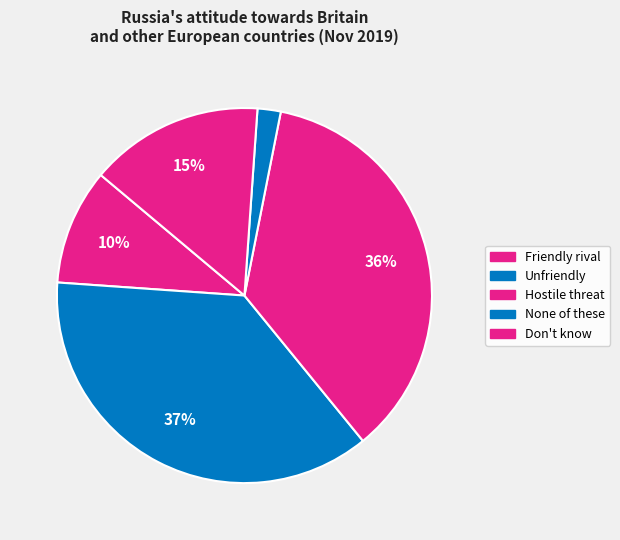

How many slices are in this pie chart?

5